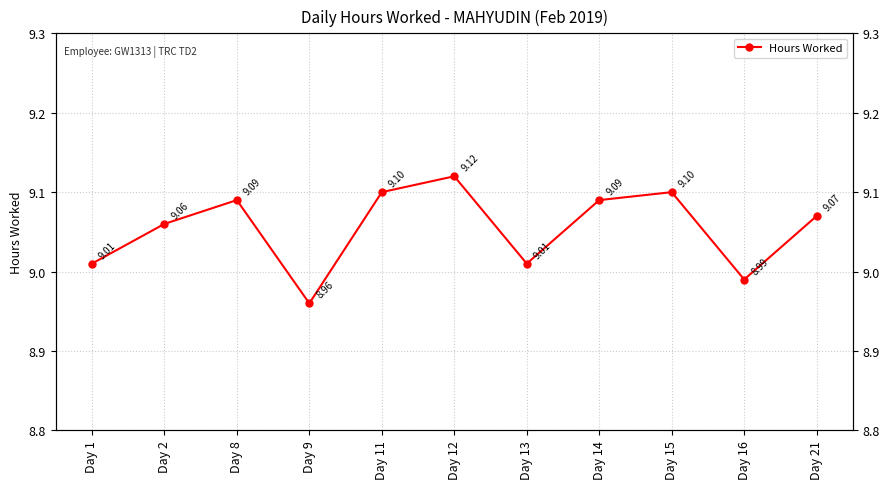

What is the minimum value shown in the chart?

9.0